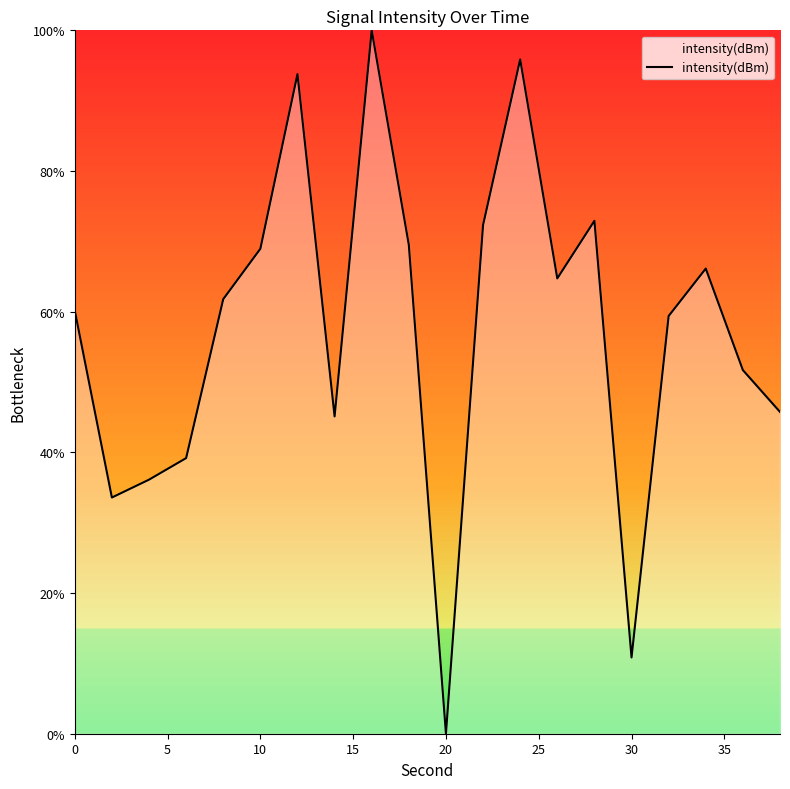

What is the maximum value shown in the chart?

100.0